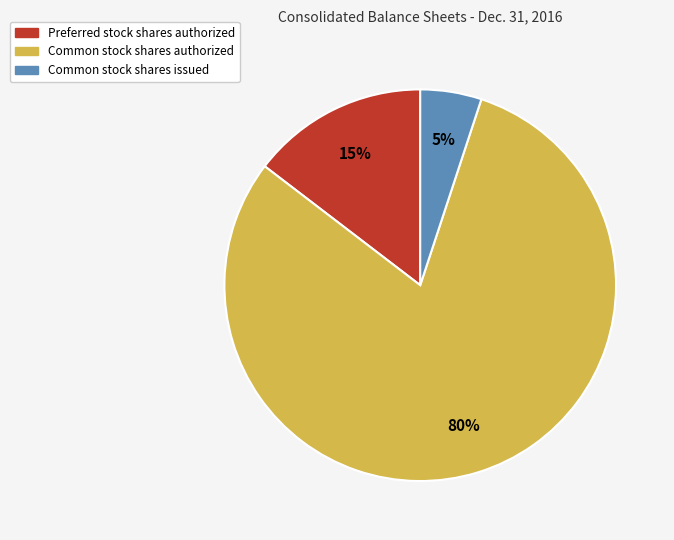

Is there a majority slice in this chart?

Yes